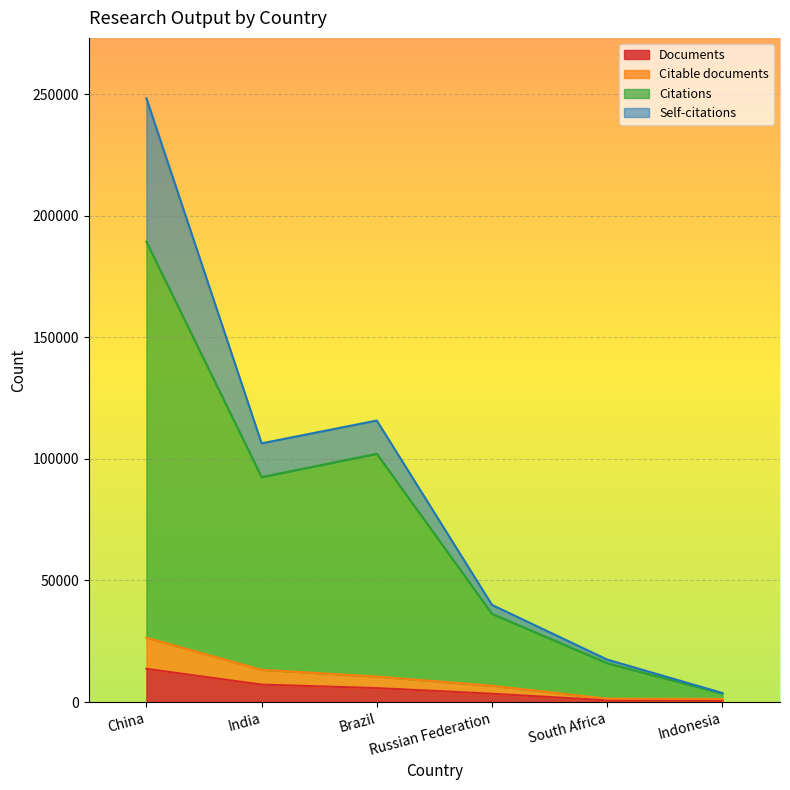

Where does the Citations series first go above 92511?

China